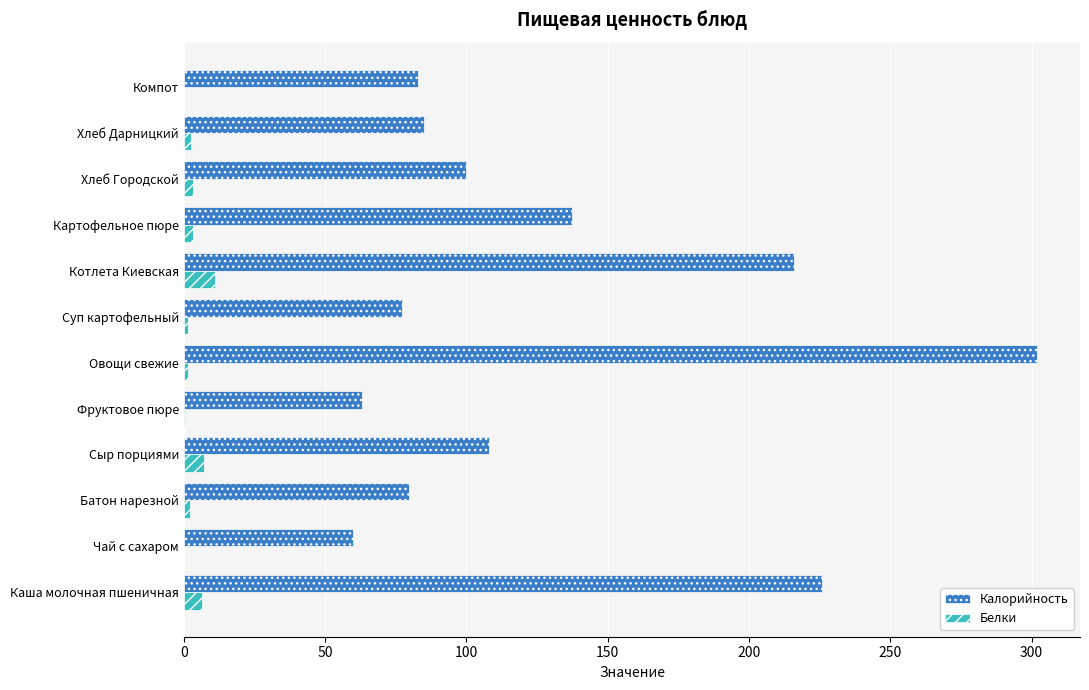

Which label corresponds to the largest value in the chart?

Овощи свежие